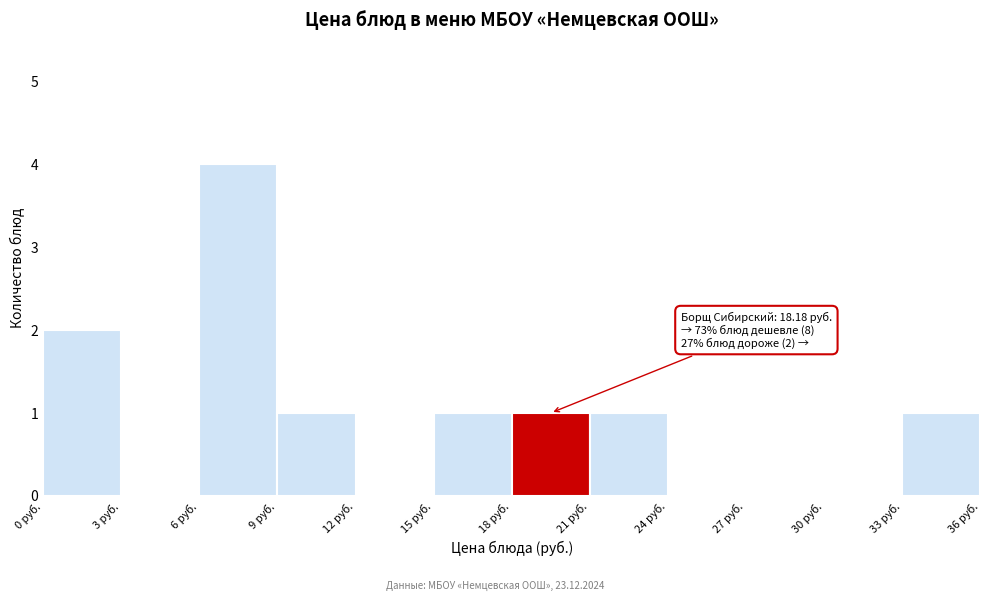

Over which range of the x-axis is the bar tallest?

6 to 9